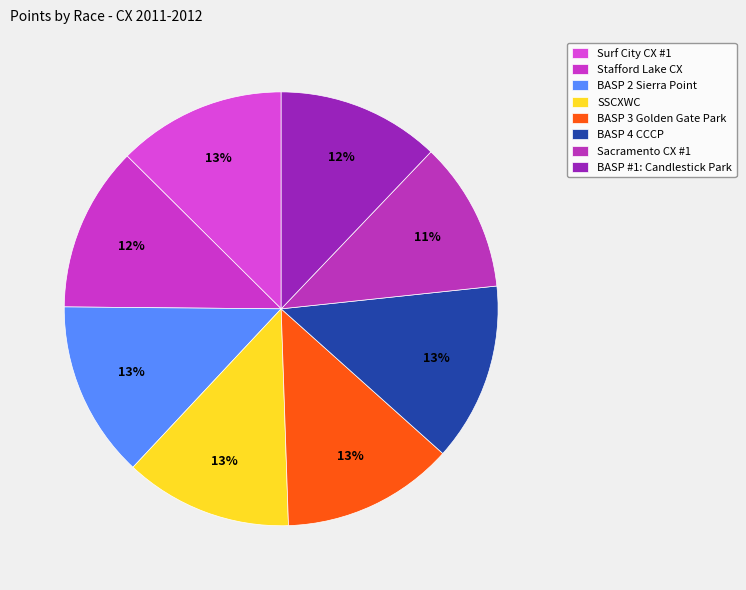

True or false: Stafford Lake CX accounts for 23% of the total.

False